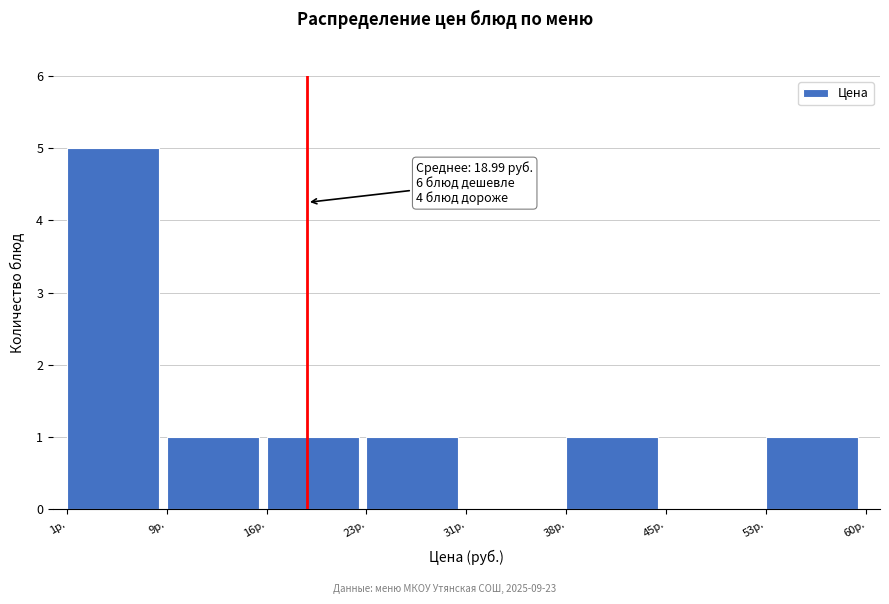

Which range on the x-axis has the tallest bar?

1 to 9